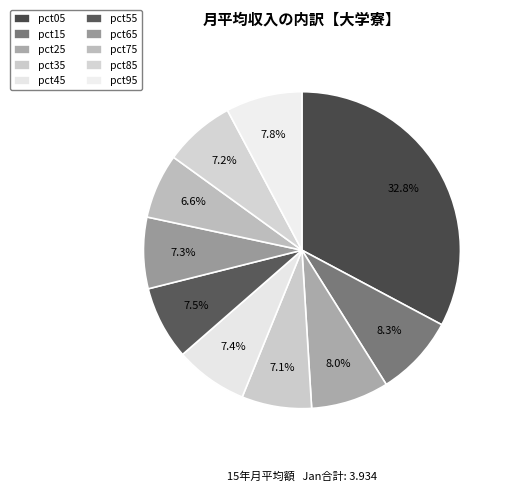

Is there any slice that represents more than half of the pie?

No